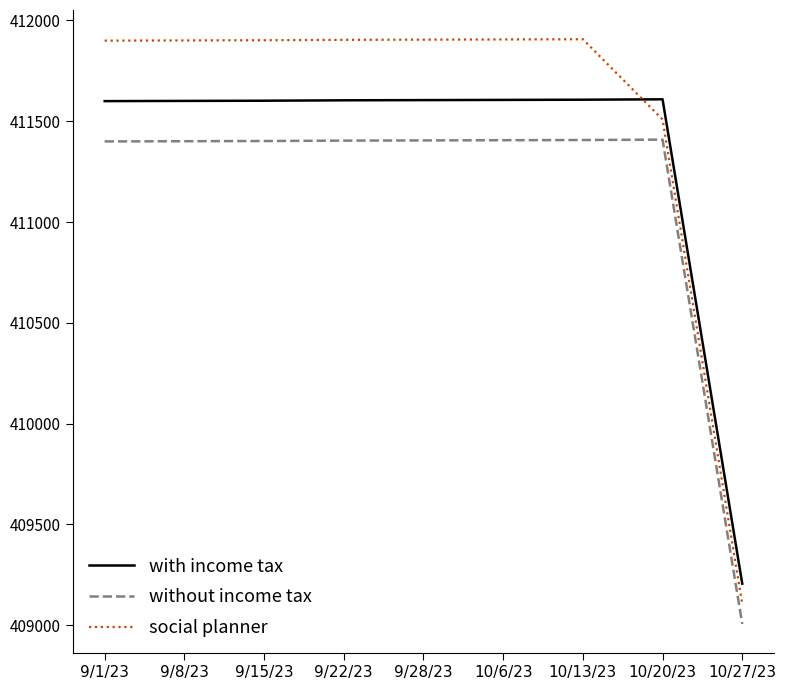

What is the lowest value of the social planner series?

409106